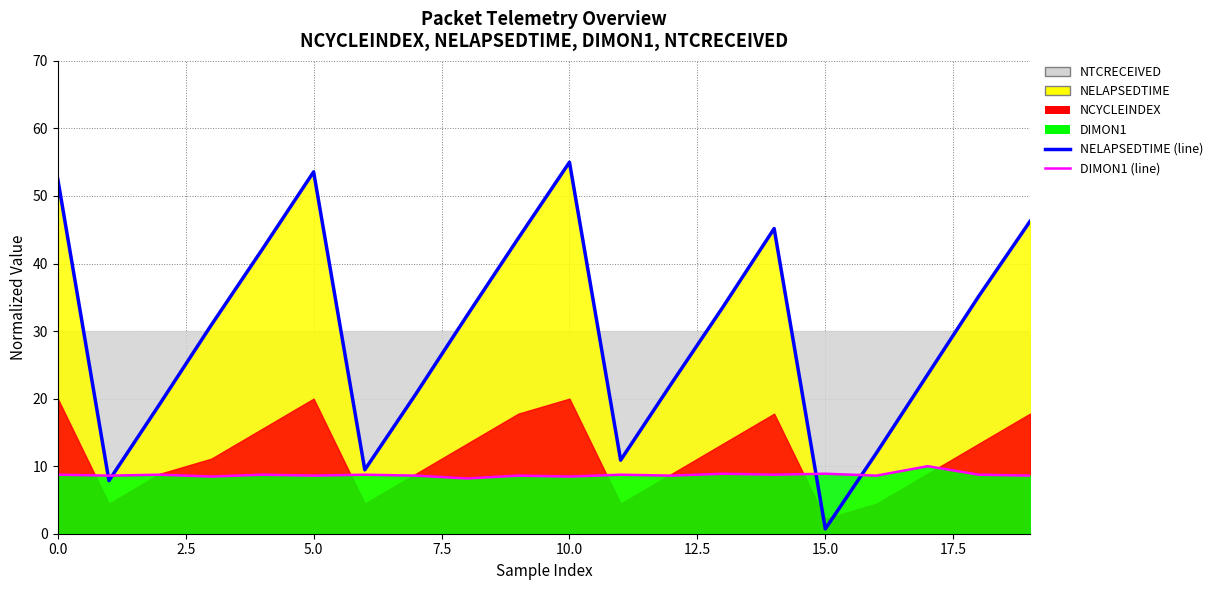

Which series has the largest range (max minus min)?

NELAPSEDTIME (line)